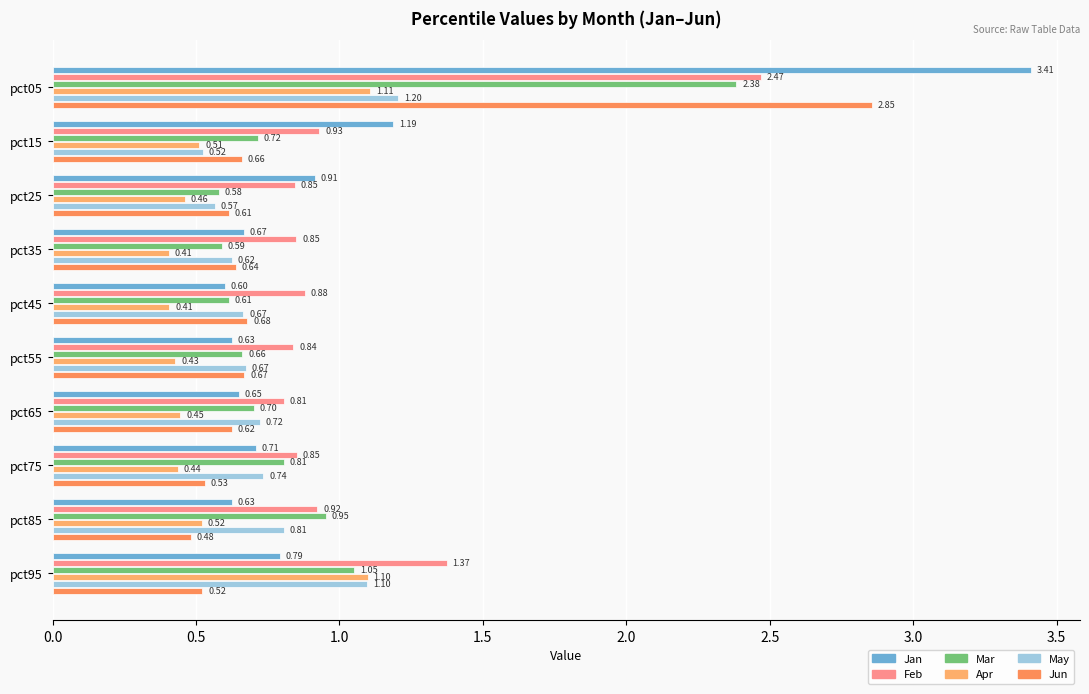

Which series has the largest total across all categories?

Feb